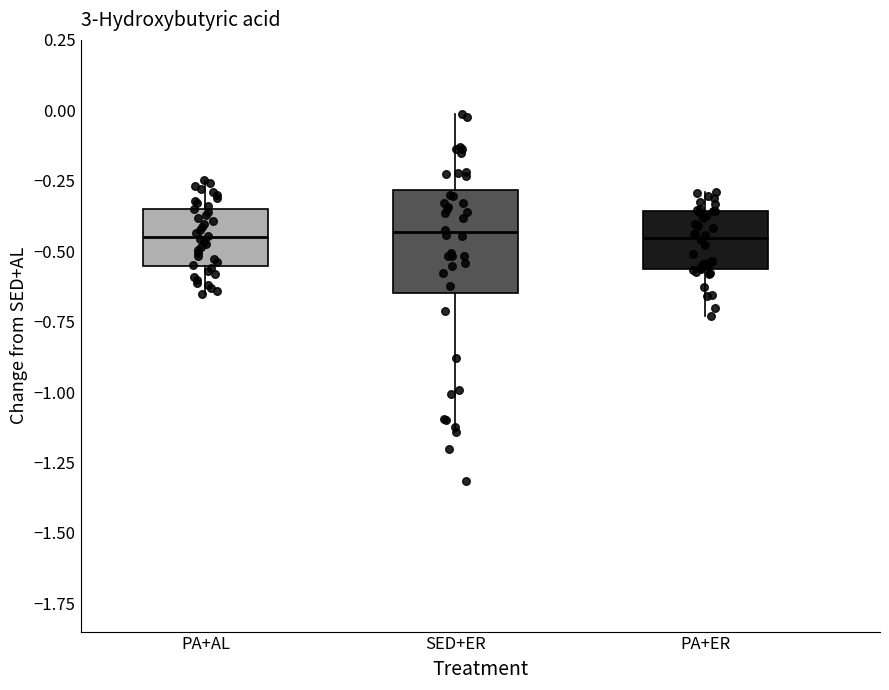

Which box is the tallest, from its lower edge to its upper edge?

SED+ER